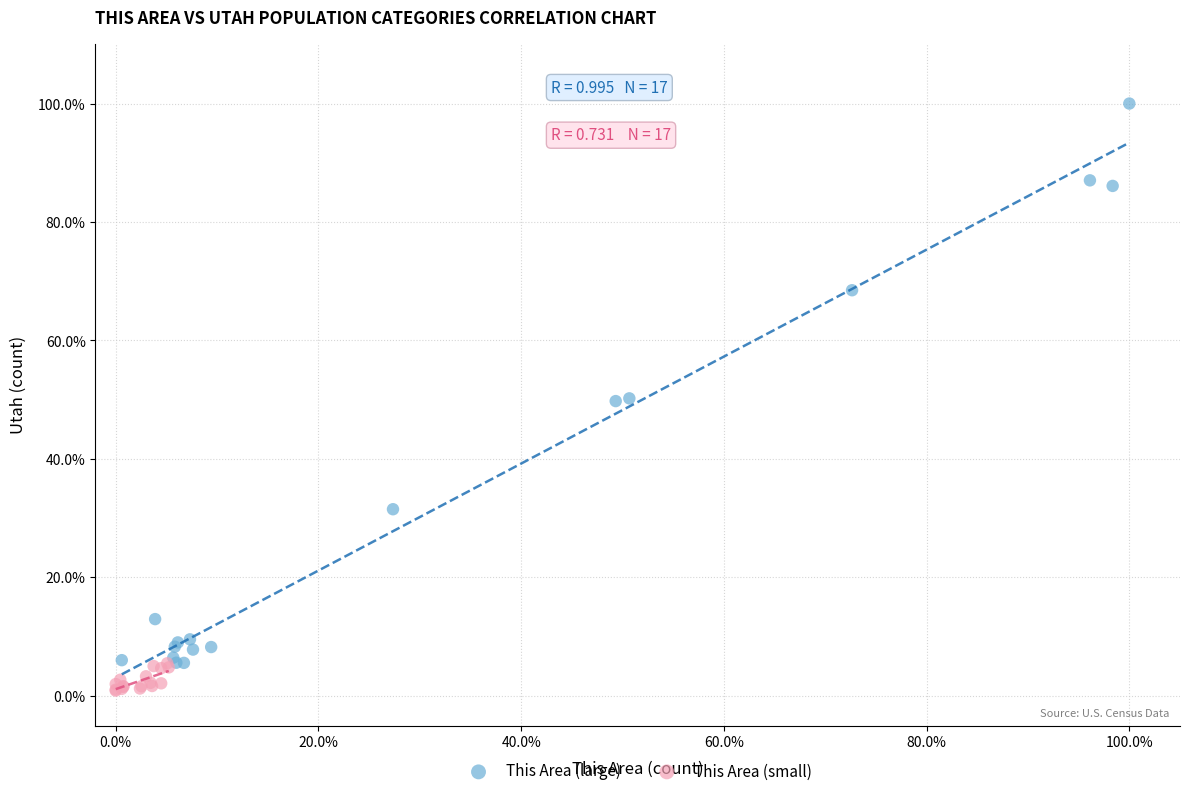

What are all the series names shown in the legend?

This Area (large), This Area (small)